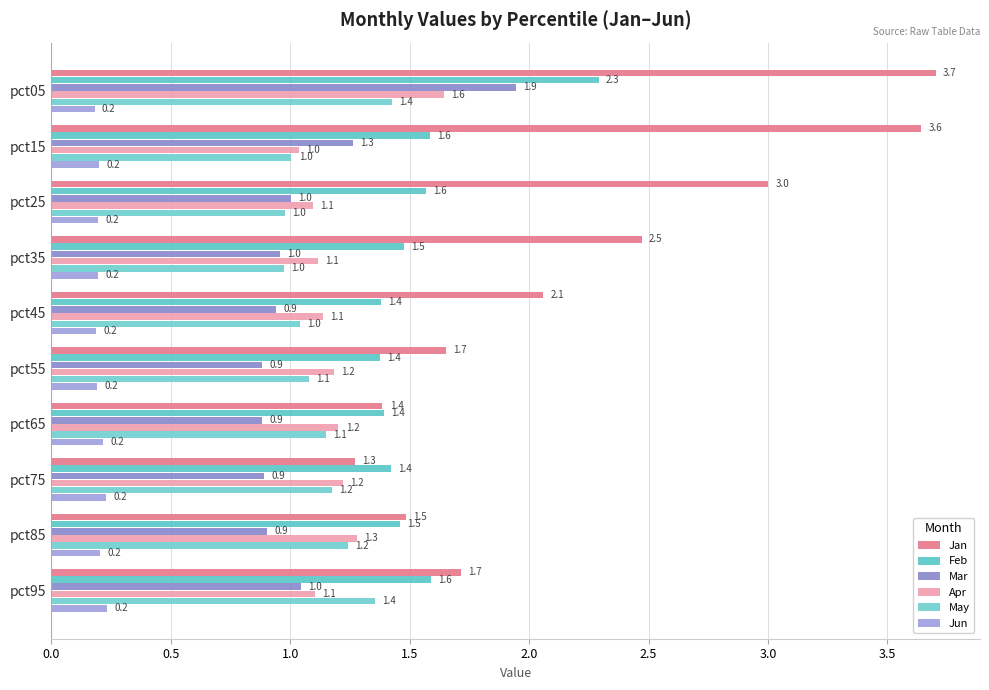

What is the average value of the Jan series?

2.2